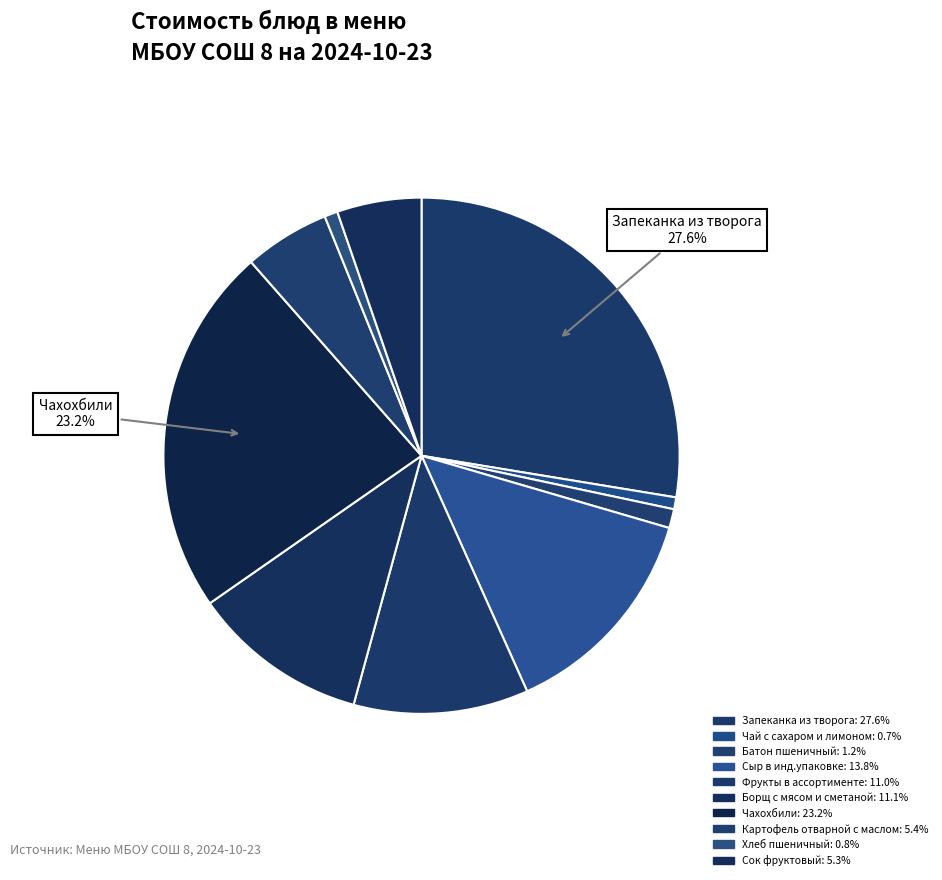

How much of the chart is everything except Сыр в инд.упаковке?

86.2%